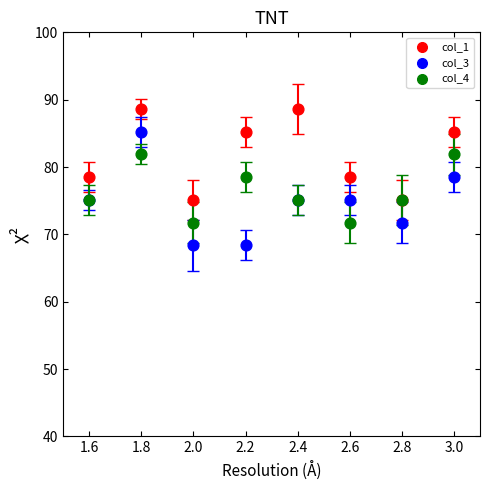

Which series has the widest spread of Y values?

col_3